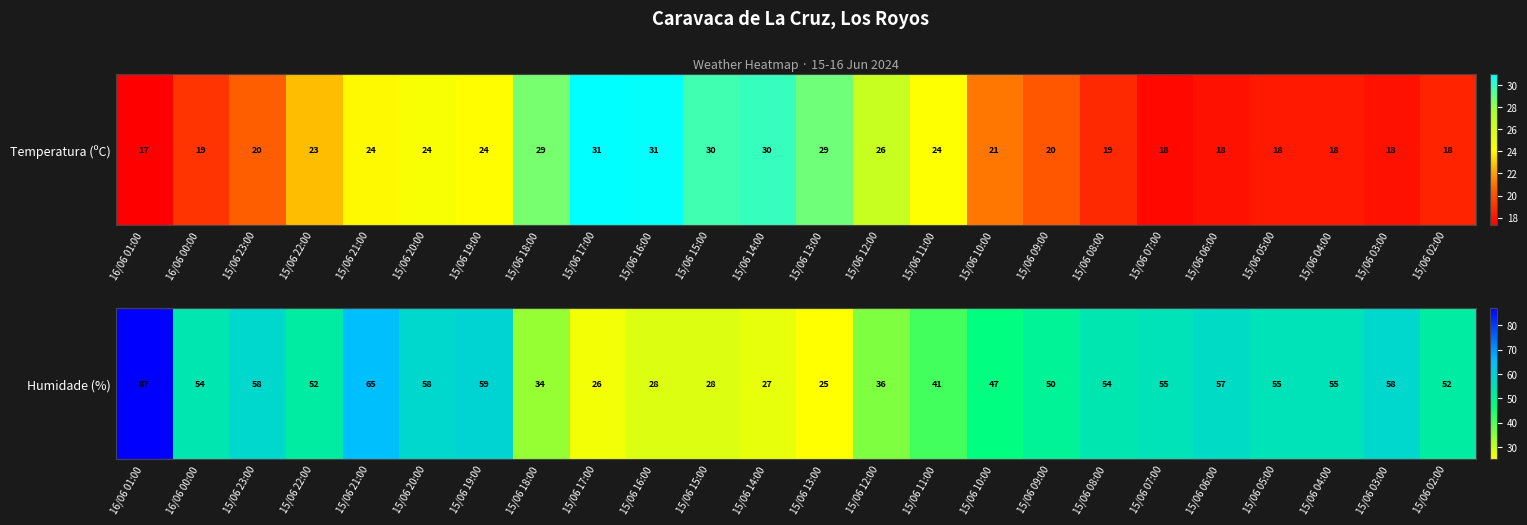

What is the ratio of the value at 15/06 17:00 to the value at 15/06 23:00?

0.4